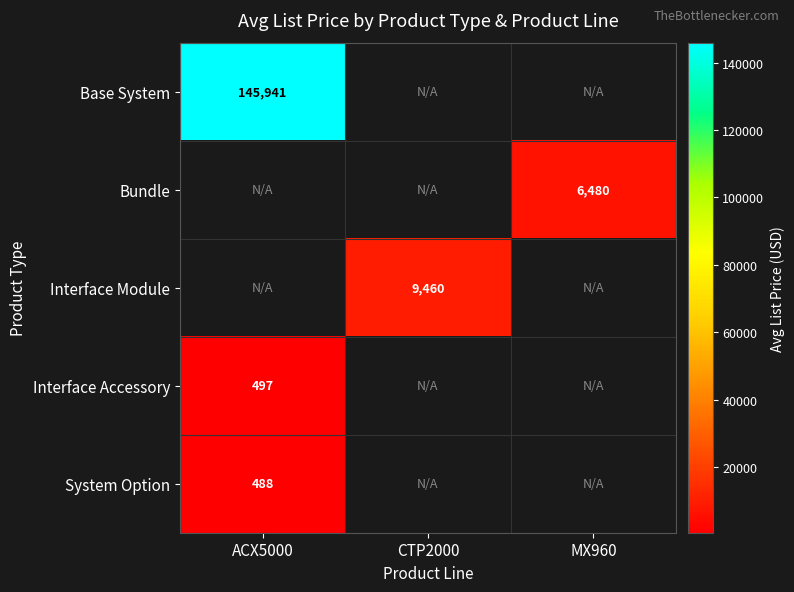

At which category does the chart reach its minimum across all series?

ACX5000